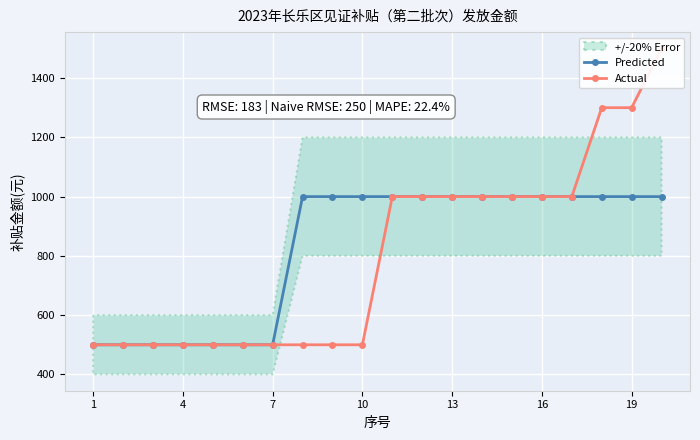

The value of Predicted at 10 is 1000. True or false?

True